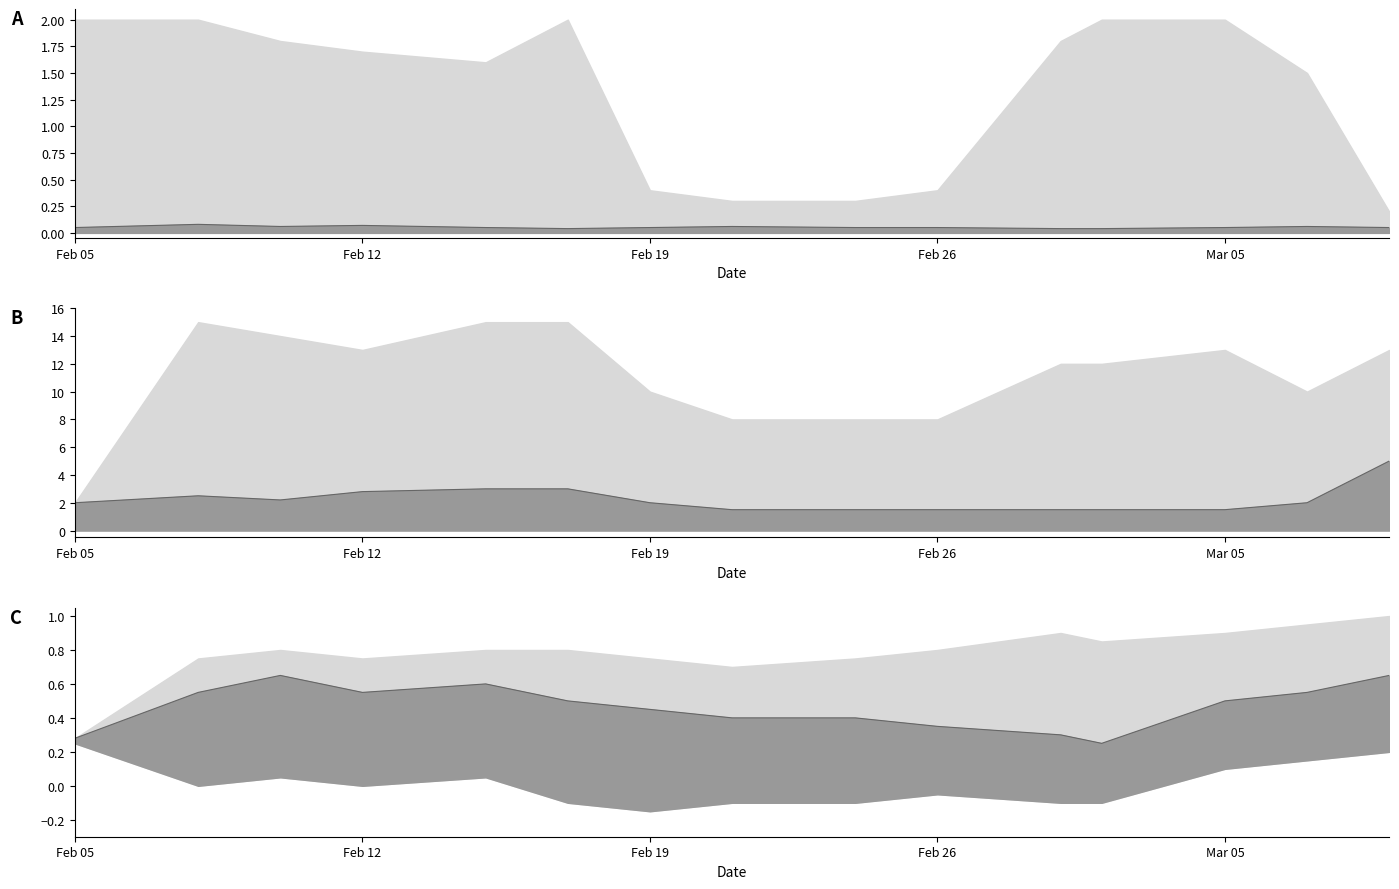

Count the number of categories in the chart.

15